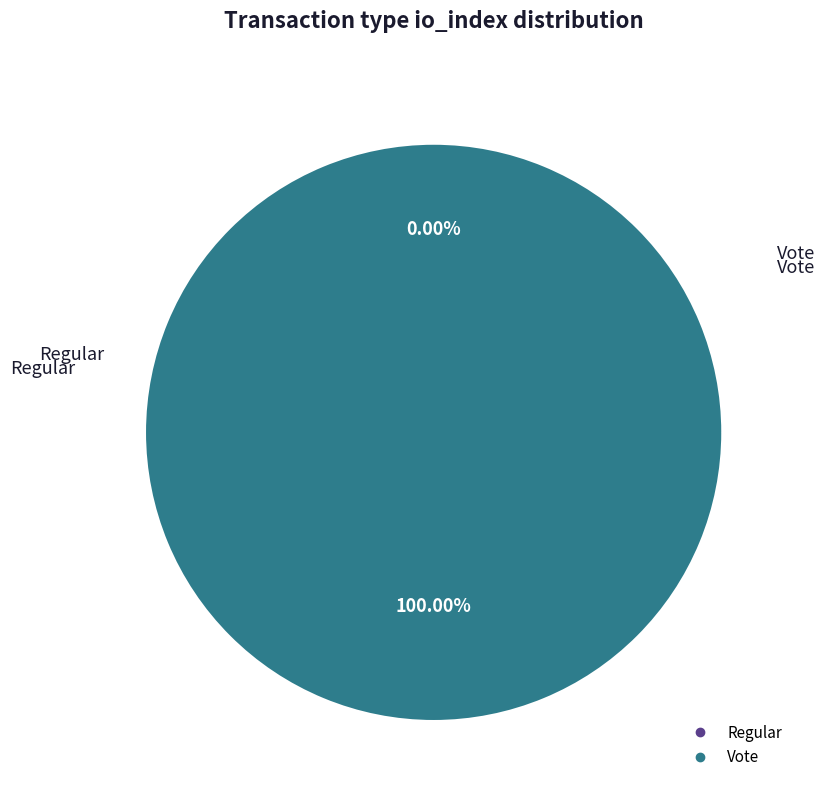

To the nearest percent, what is the difference between the Regular and Vote slice percentages?

100%